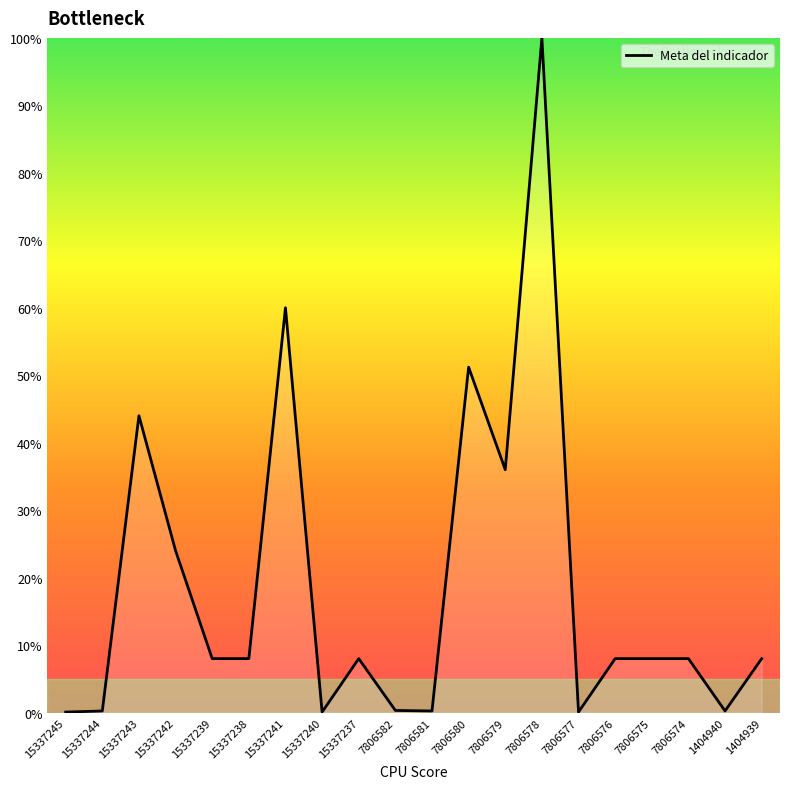

True or false: the data shows 5.1 at 15337242.

False